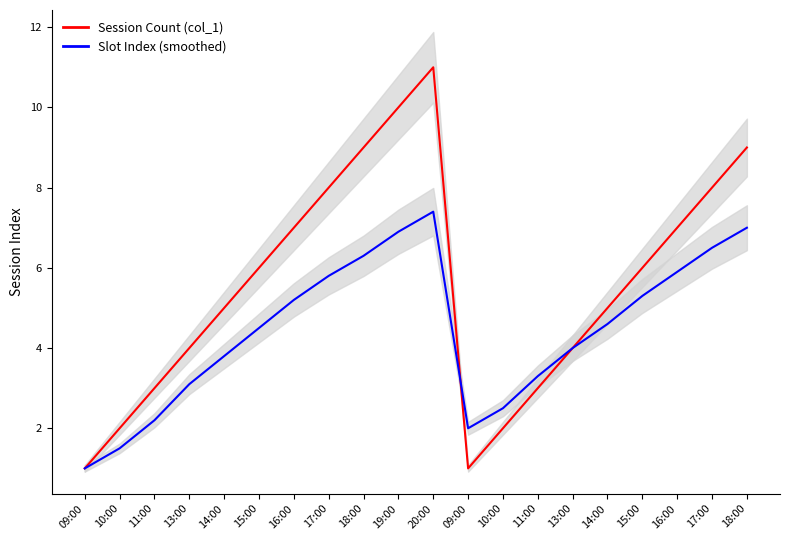

Is it true that Session Count (col_1) equals 5.0 at 14:00?

True